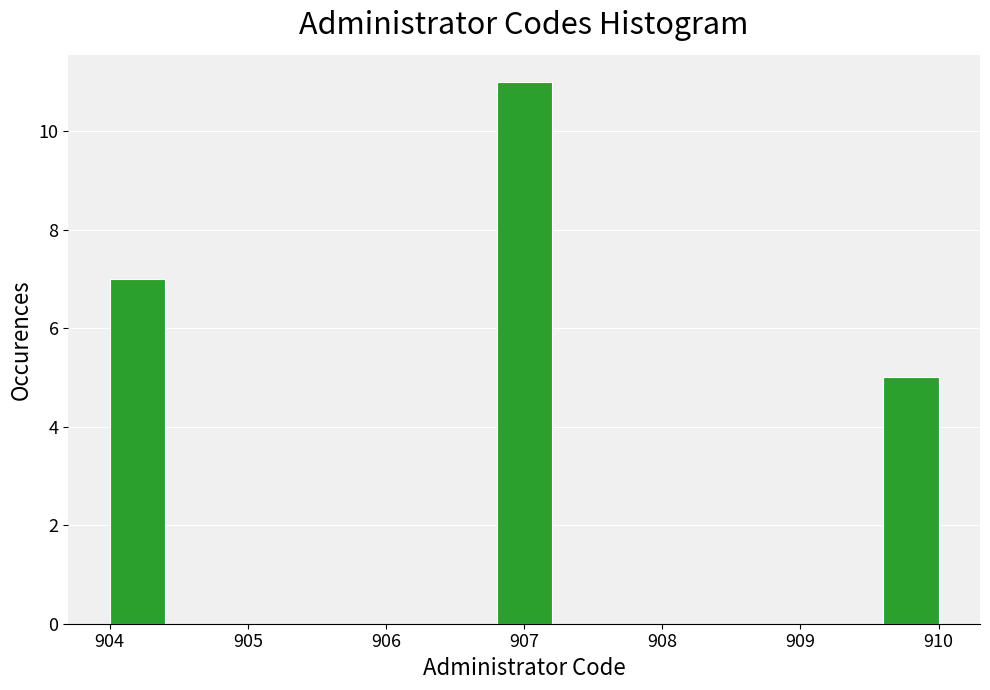

What is the height of the bar covering 906.8 to 907.2 on the x-axis? The values are not printed on the chart, so give them approximately, as read against the axis.

11